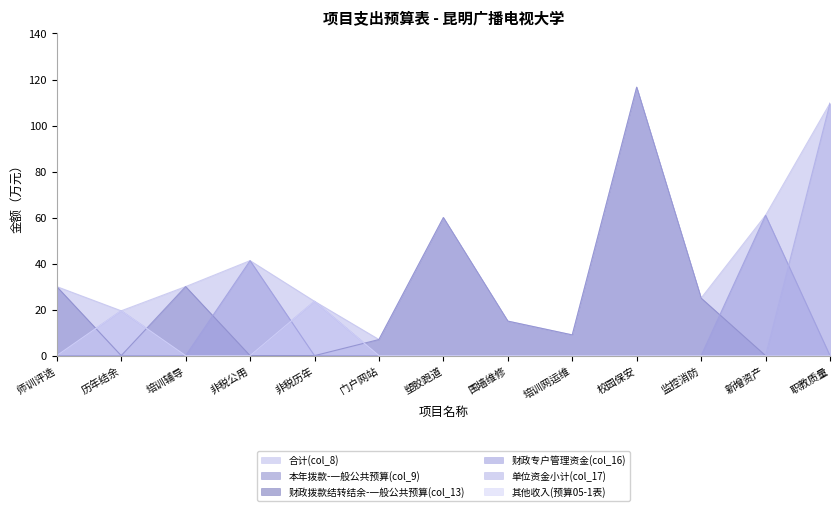

How many lines are shown in the chart?

6